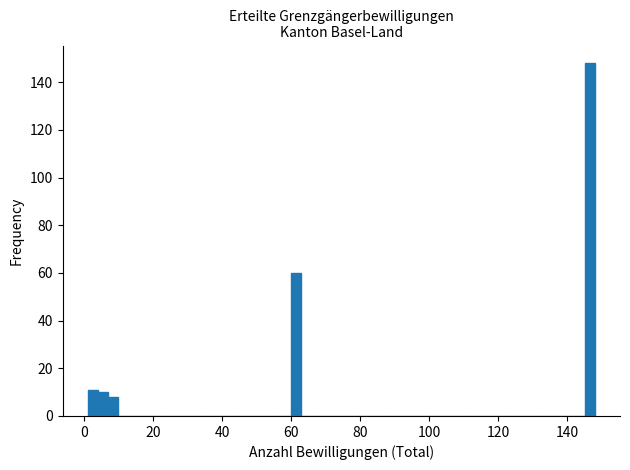

Read against the x-axis, roughly where is the centre of the tallest bar?

146